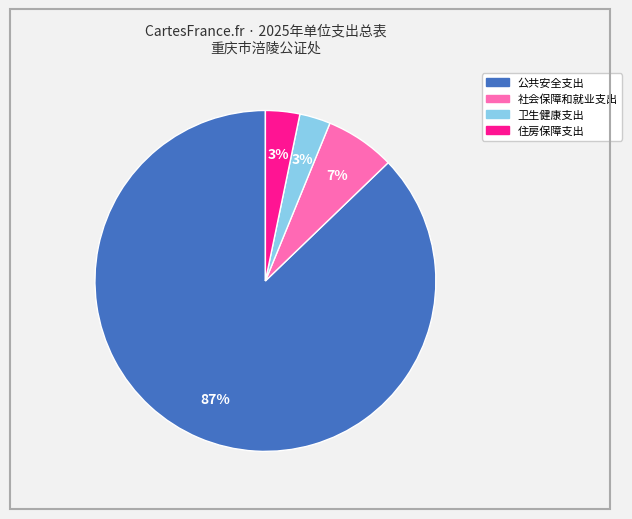

What percentage is the 社会保障和就业支出 slice, to the nearest percent?

7%